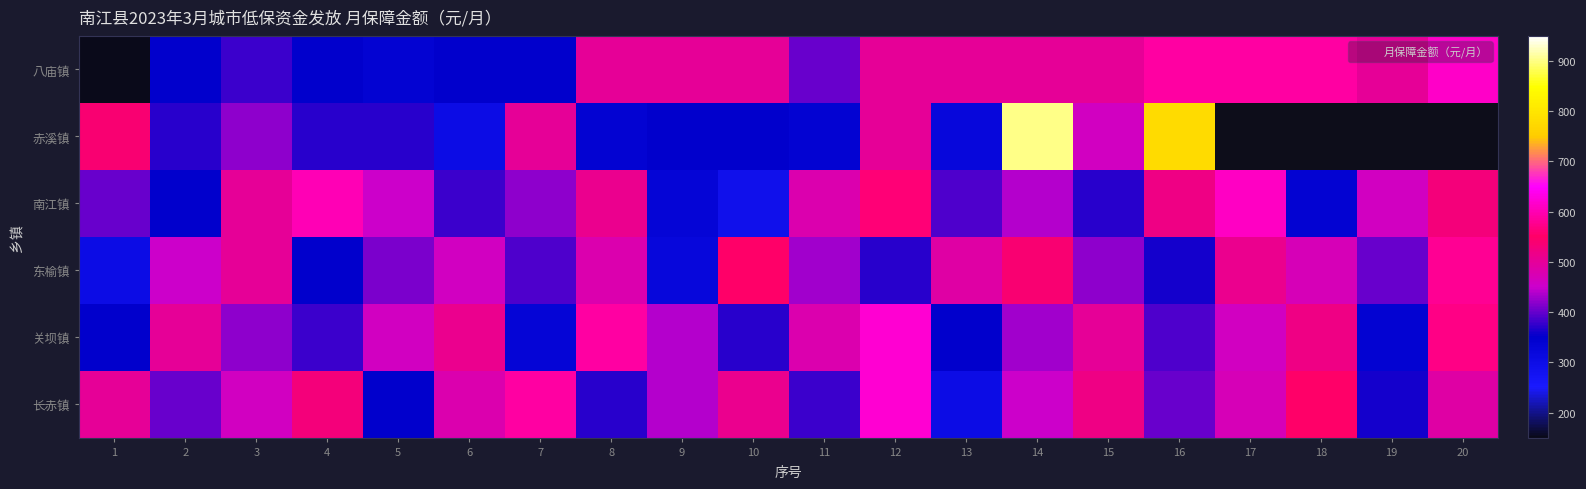

What is the sum of the 东榆镇 values at 15 and 19?

820.0